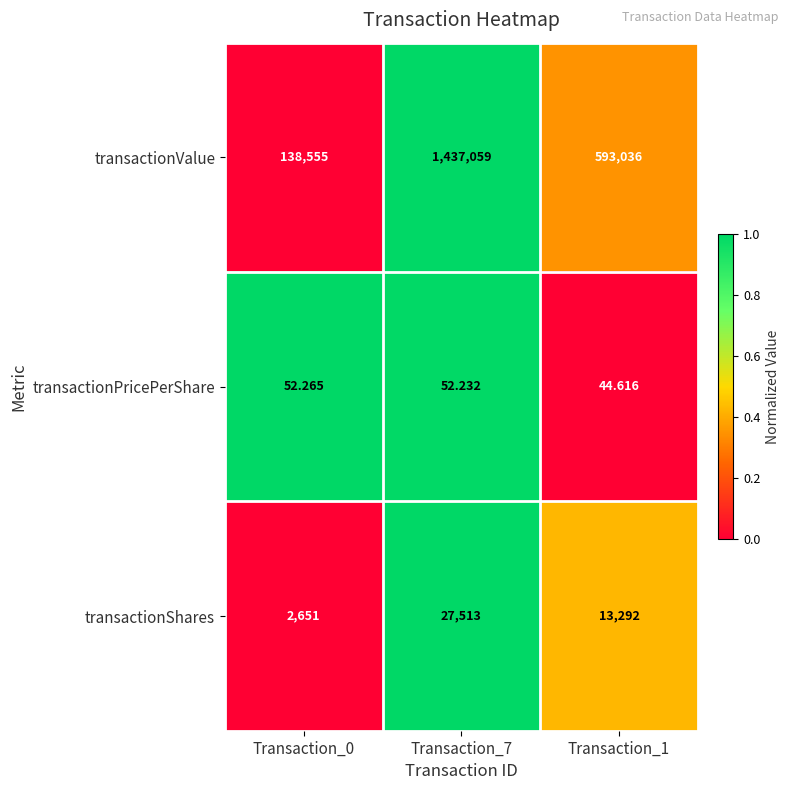

Between Transaction_0 and Transaction_7, which series saw the biggest shift?

transactionValue